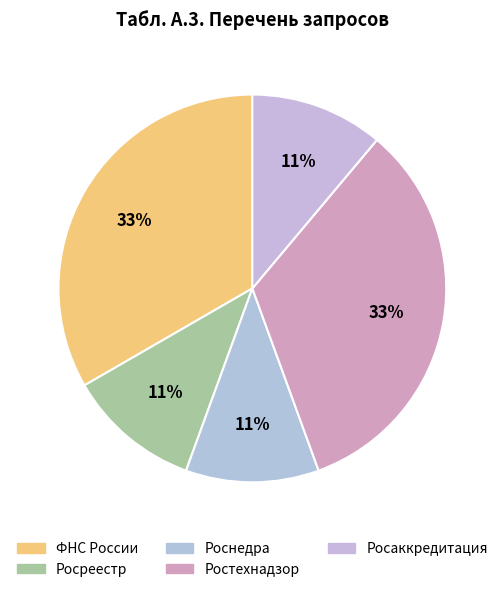

Is there any slice that represents more than half of the pie?

No